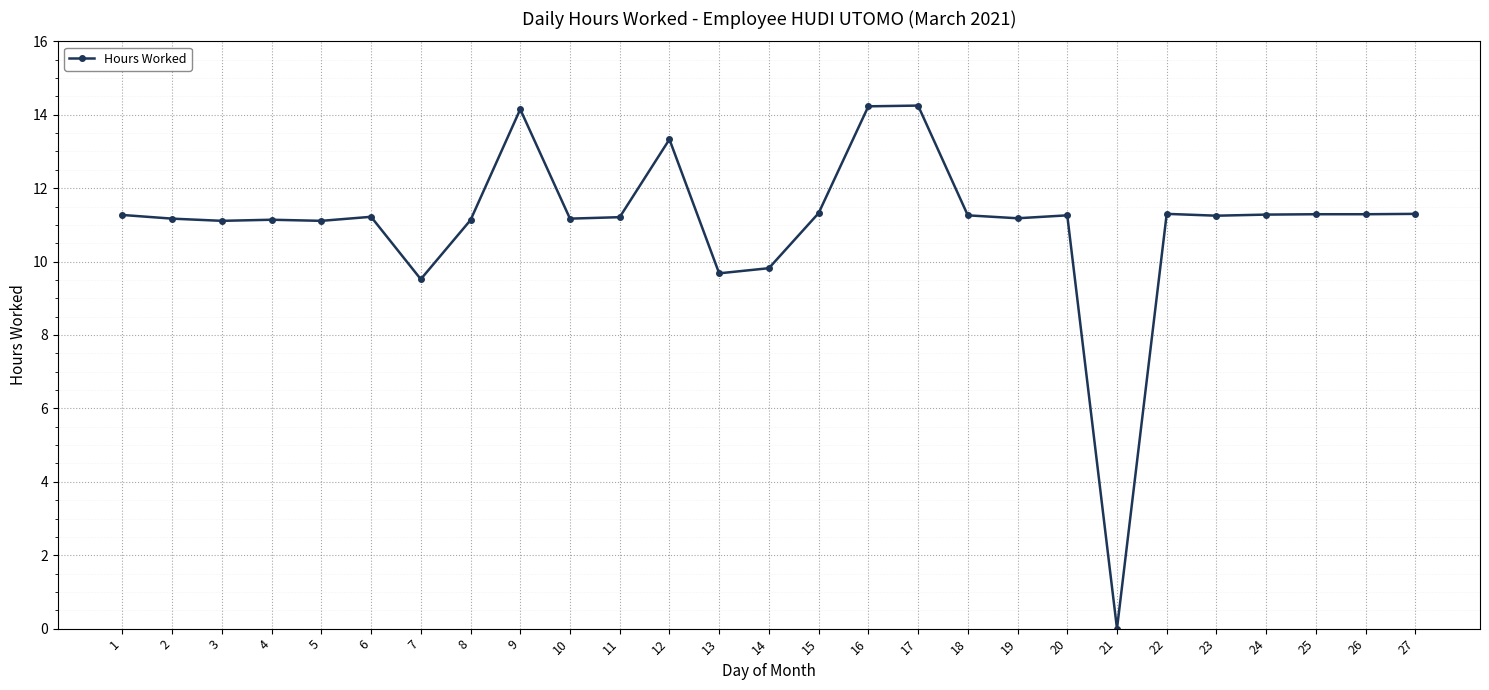

What is the change in value from 12 to 18?

-2.1